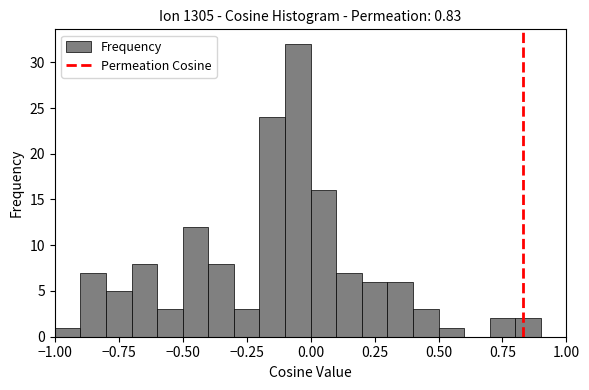

Around what value on the x-axis is the tallest bar? Give the approximate position of its centre, as read against the axis.

-0.05